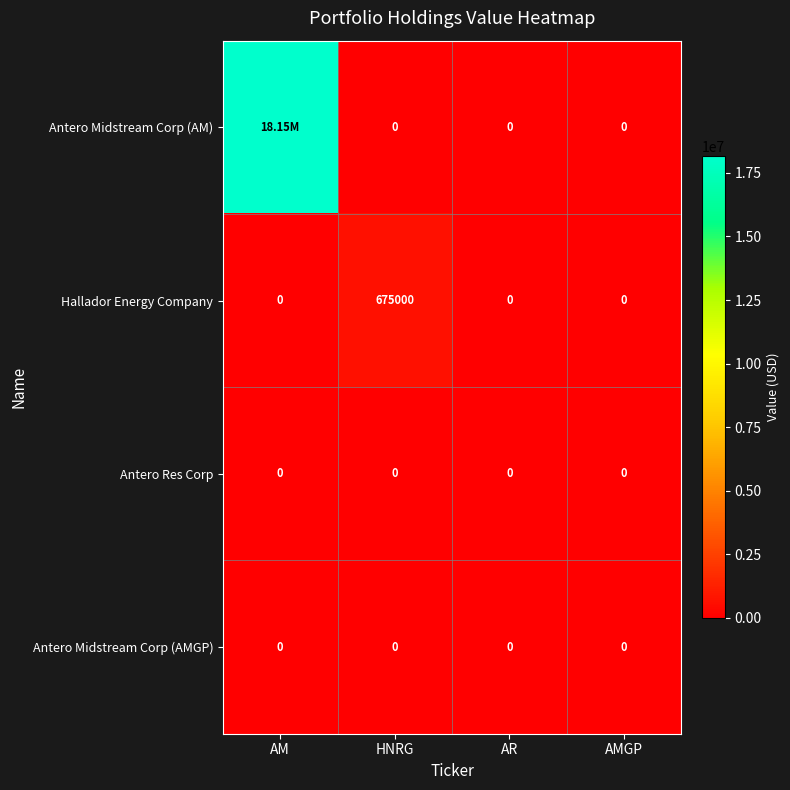

At how many categories does at least one series exceed 16725456?

1